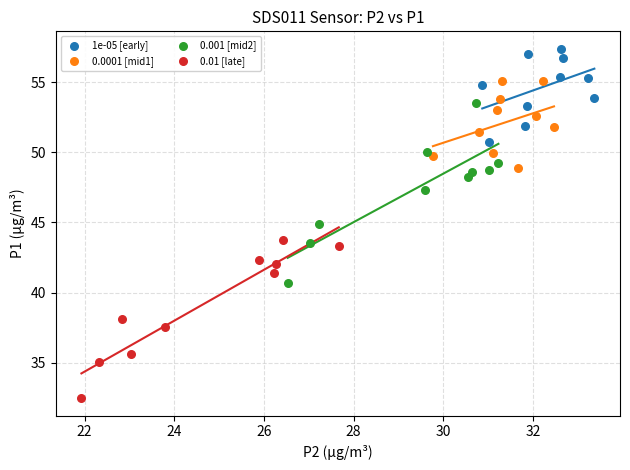

Which series has the largest Y range (max minus min)?

0.001 [mid2]